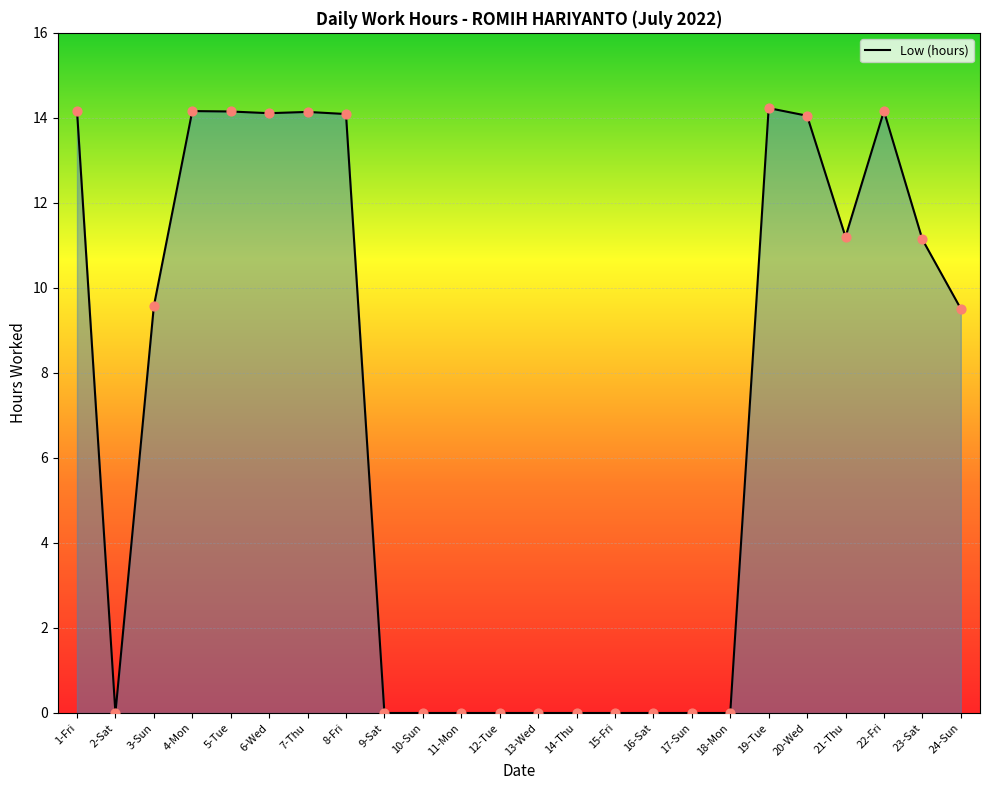

Which has a higher value, 7-Thu or 2-Sat?

7-Thu